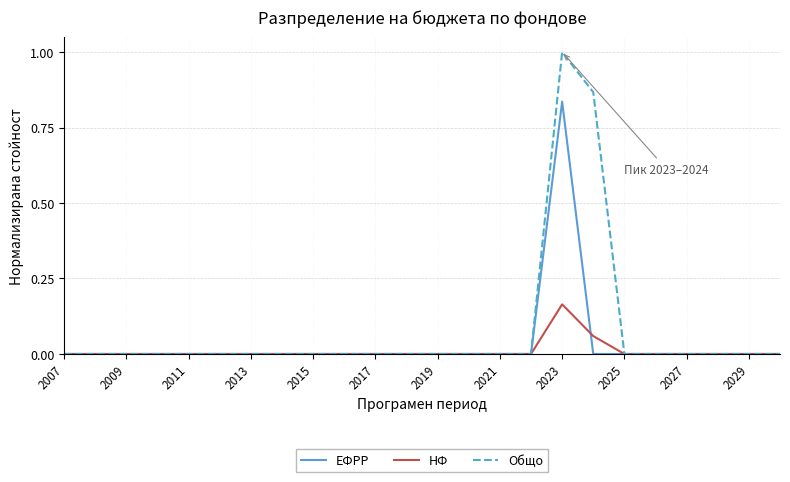

What is the maximum value for Общо?

1.0